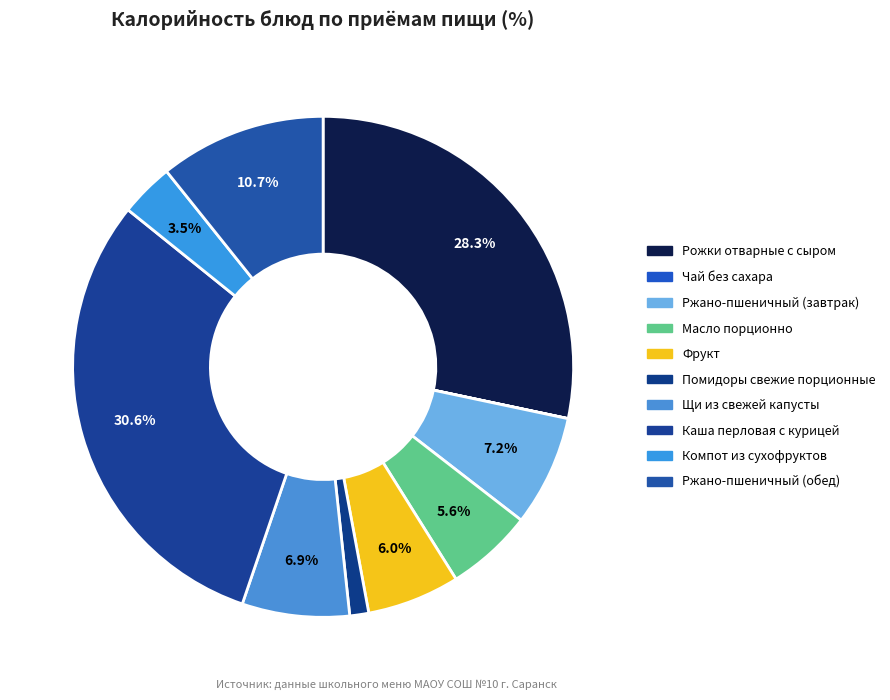

How many segments does this pie chart have?

10